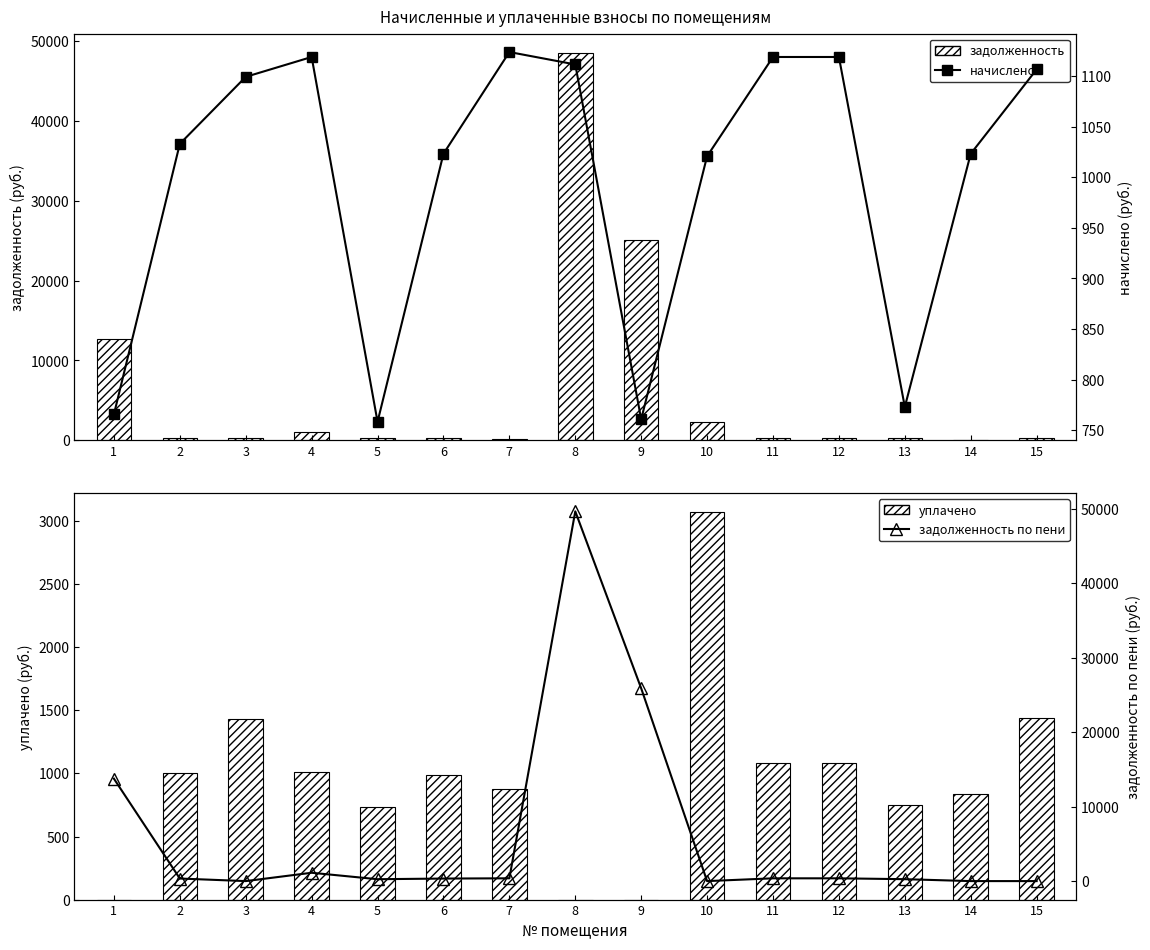

At which label does задолженность по пени reach its minimum?

3